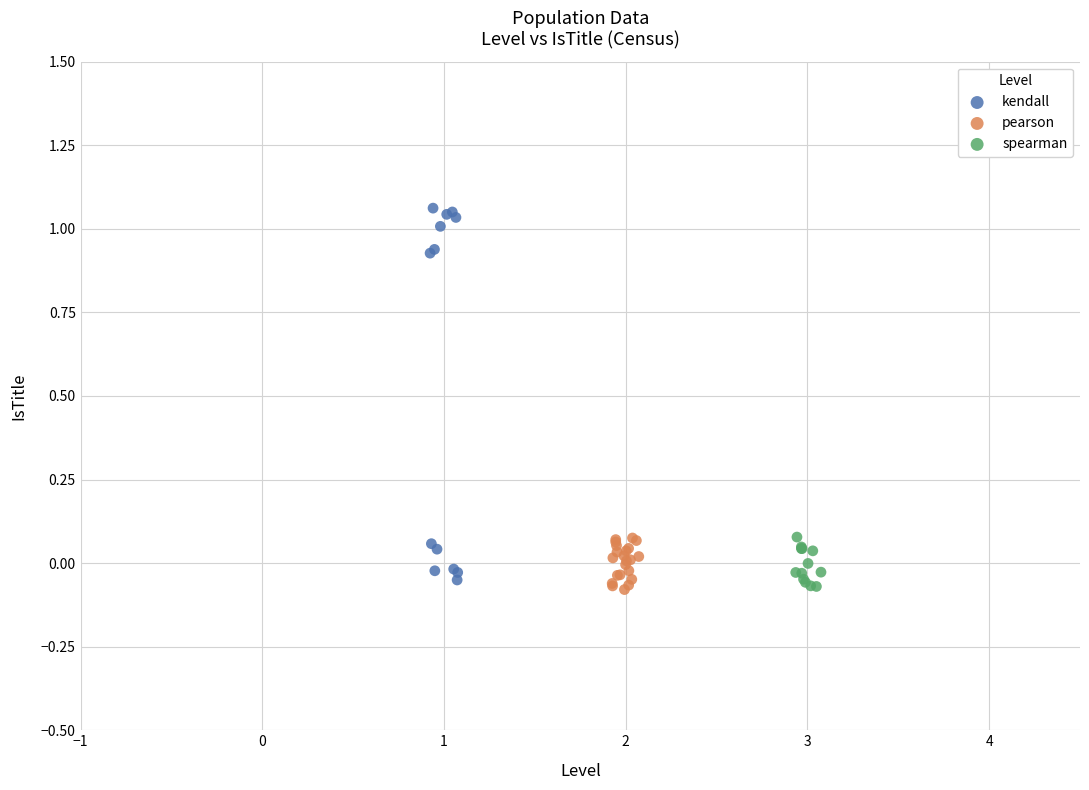

Which series has the largest Y range (max minus min)?

kendall